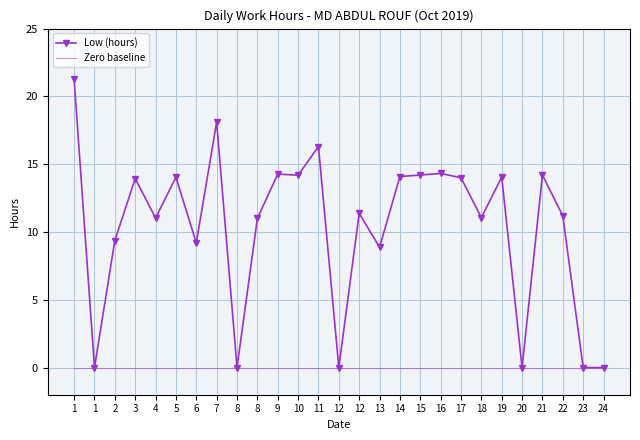

What is the value of the 13th point from the left?

16.3